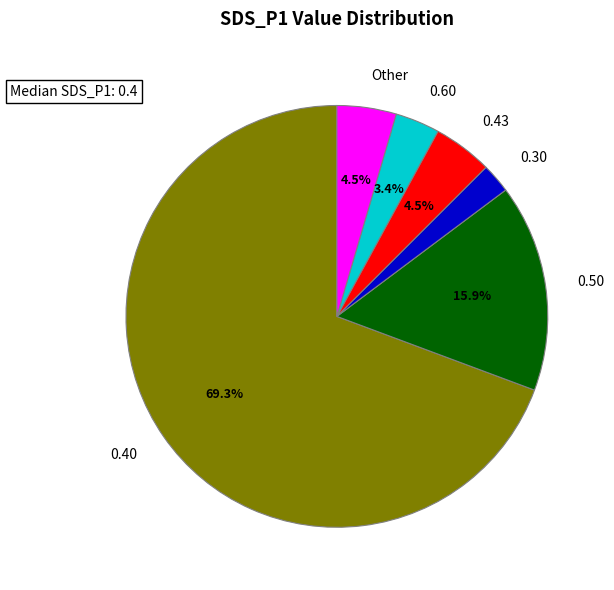

How many slices are in this pie chart?

6